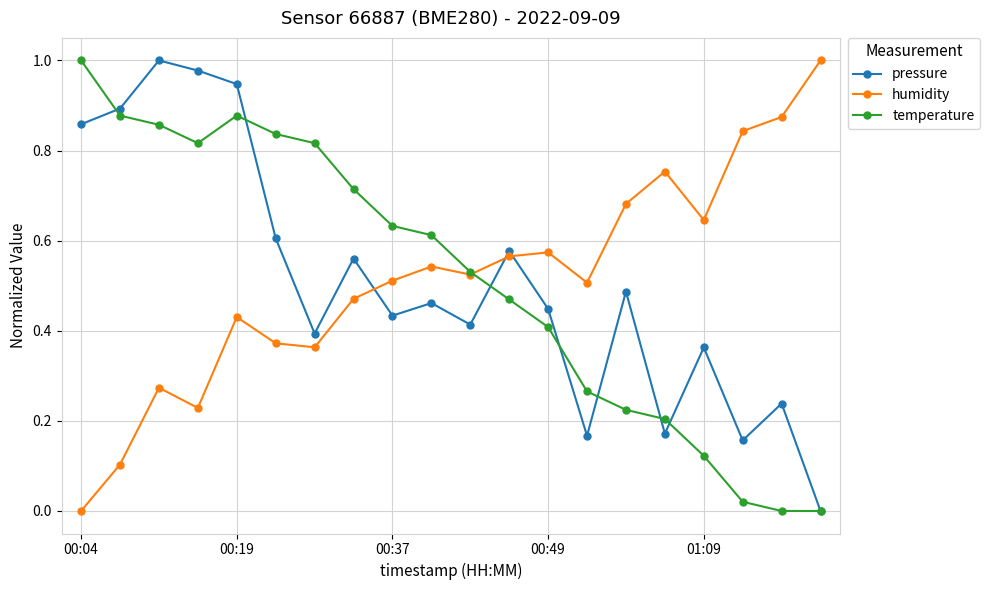

True or false: humidity and pressure cross at least once.

True